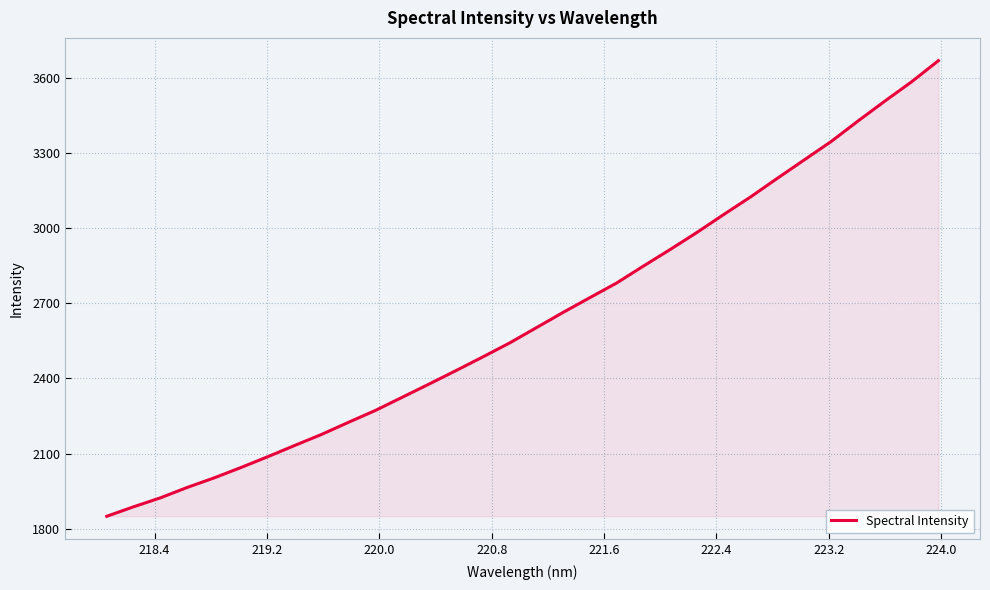

What is the maximum value shown in the chart?

3669.7